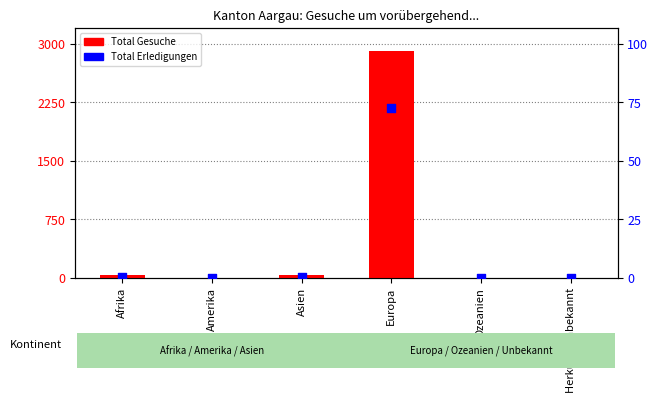

Is the value of Total Gesuche at Afrika greater than the value of Total Erledigungen at Amerika?

Yes